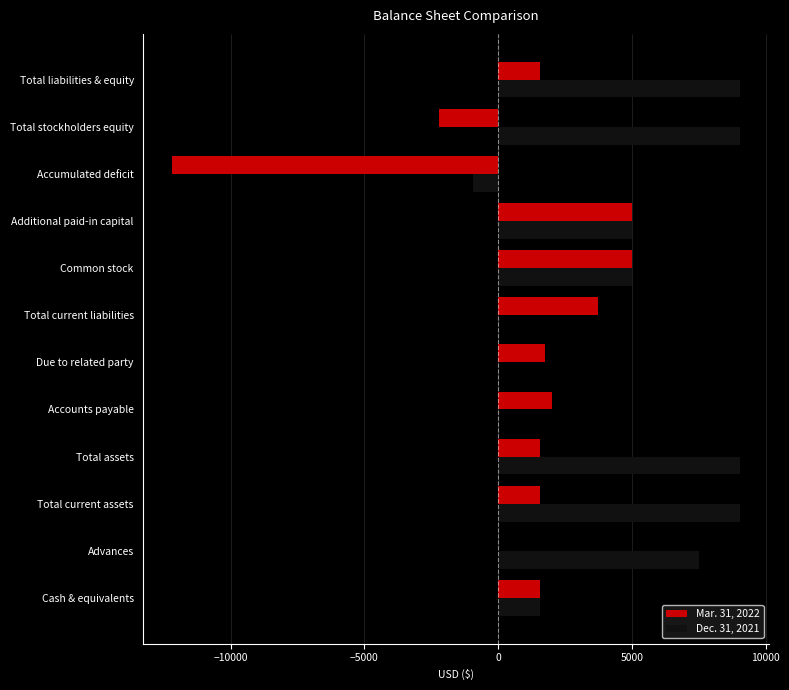

Which series has the largest total across all categories?

Dec. 31, 2021